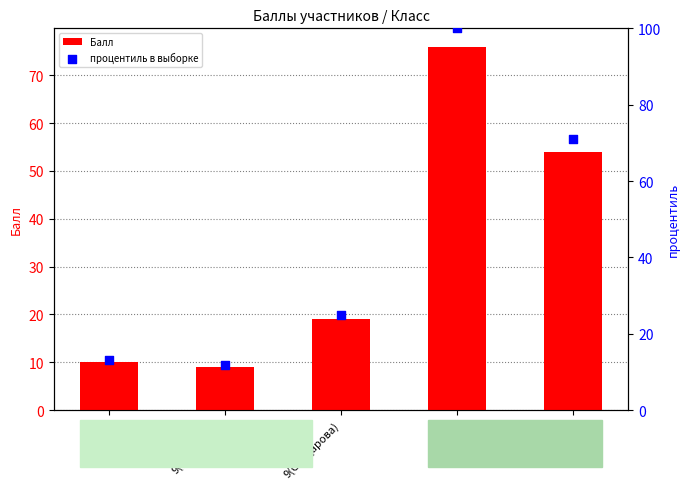

What is the total value across all series at 9(Гаджиева)?

20.8